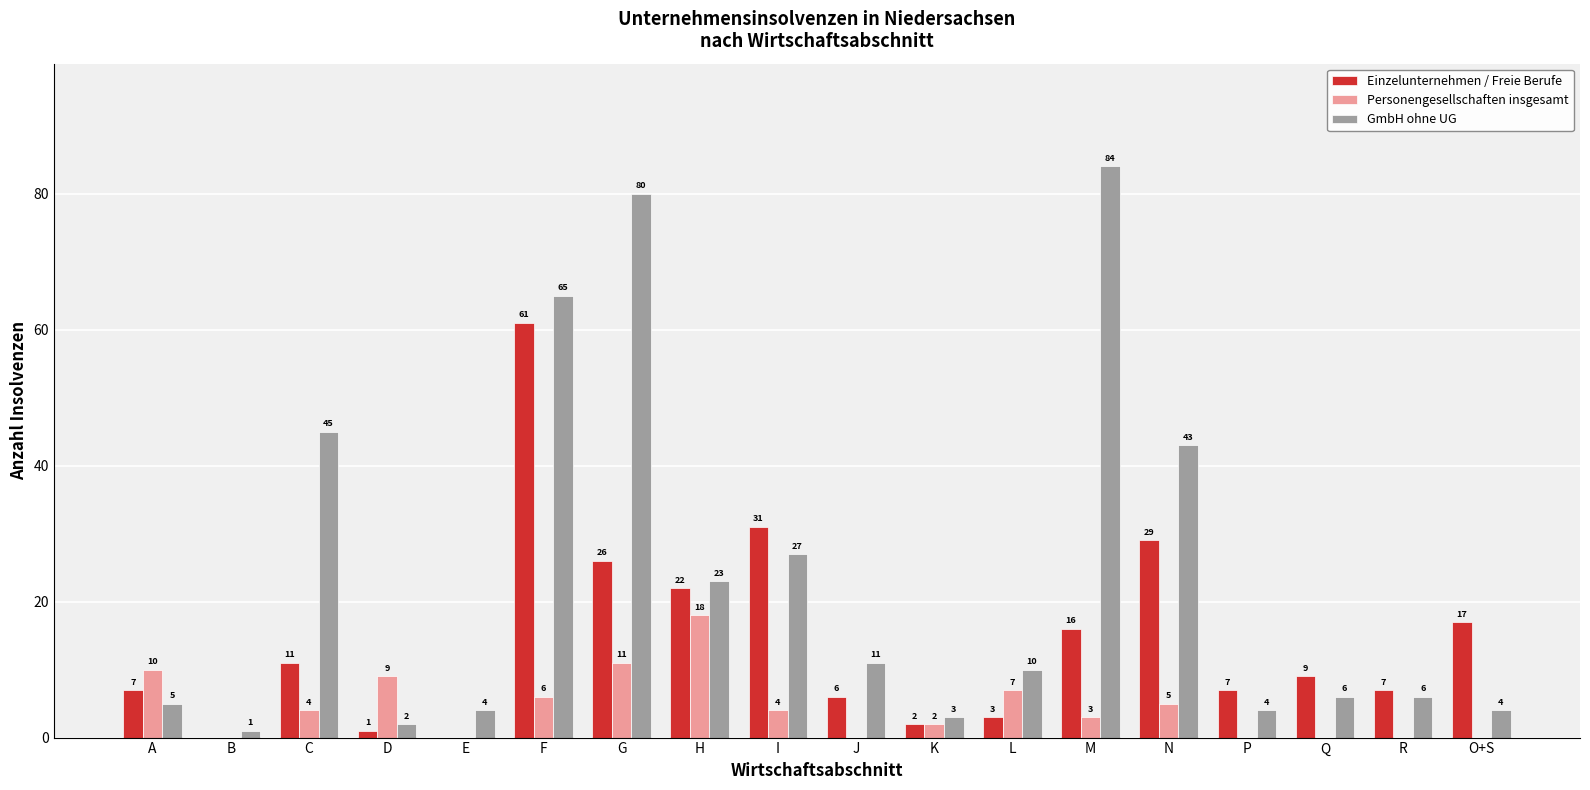

Which series changed the most between G and K?

GmbH ohne UG